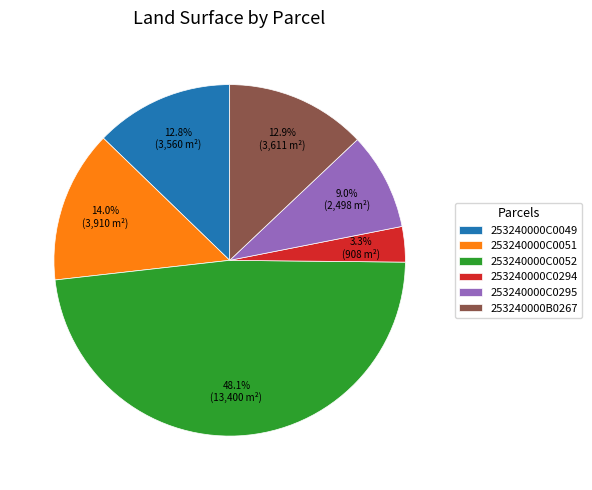

To the nearest percent, what percentage of the pie is 253240000C0294?

3%